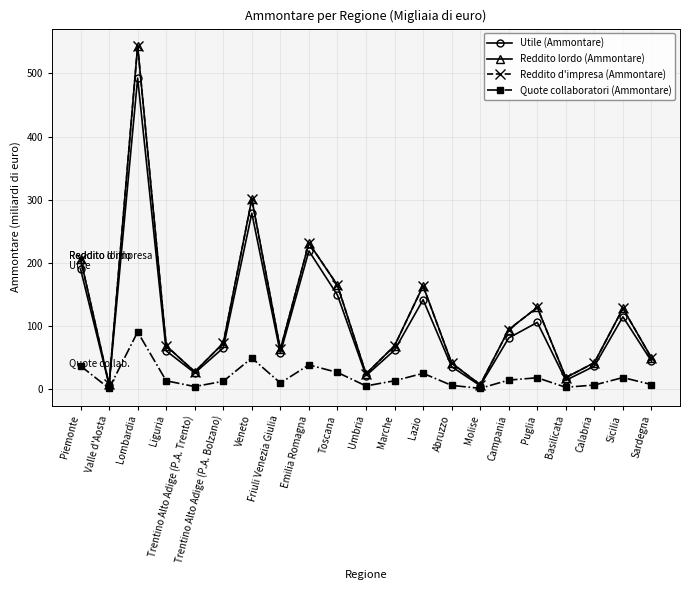

The value of Reddito lordo (Ammontare) at Liguria is 91.9. True or false?

False